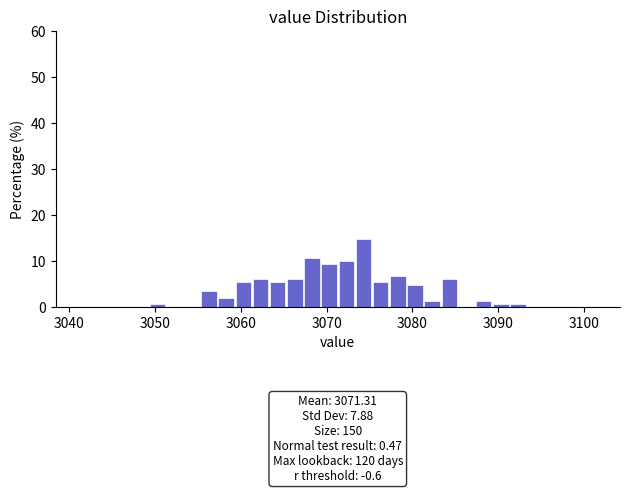

Read against the x-axis, roughly where is the centre of the tallest bar?

3074